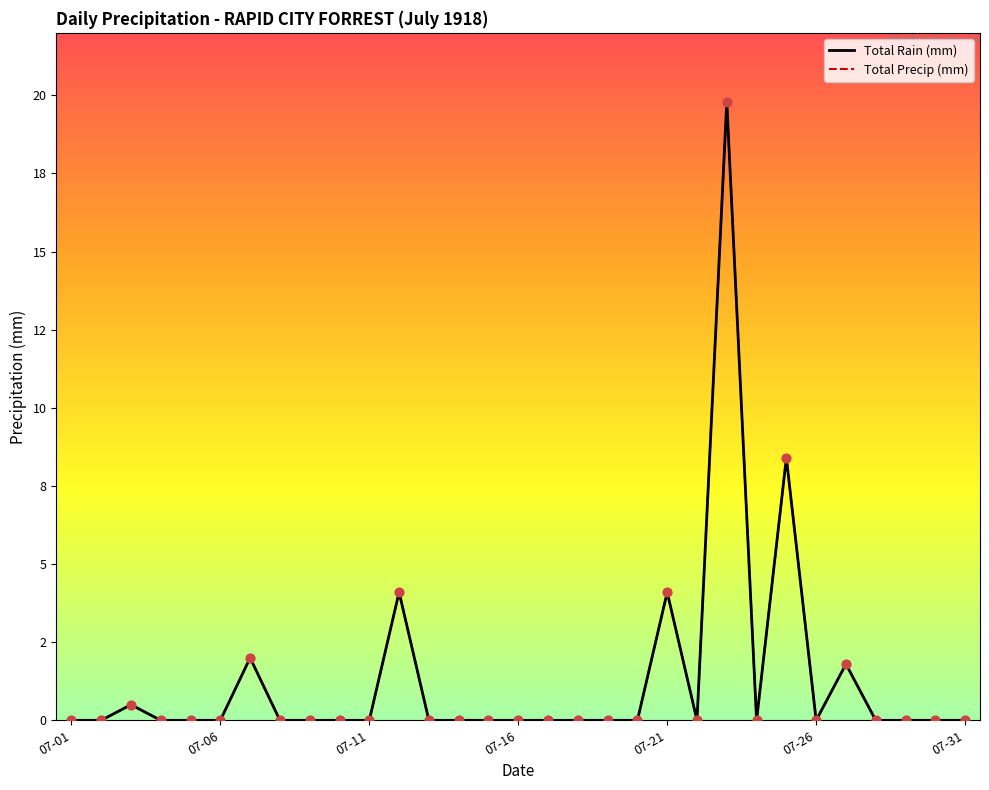

At how many categories does at least one series exceed 18?

1